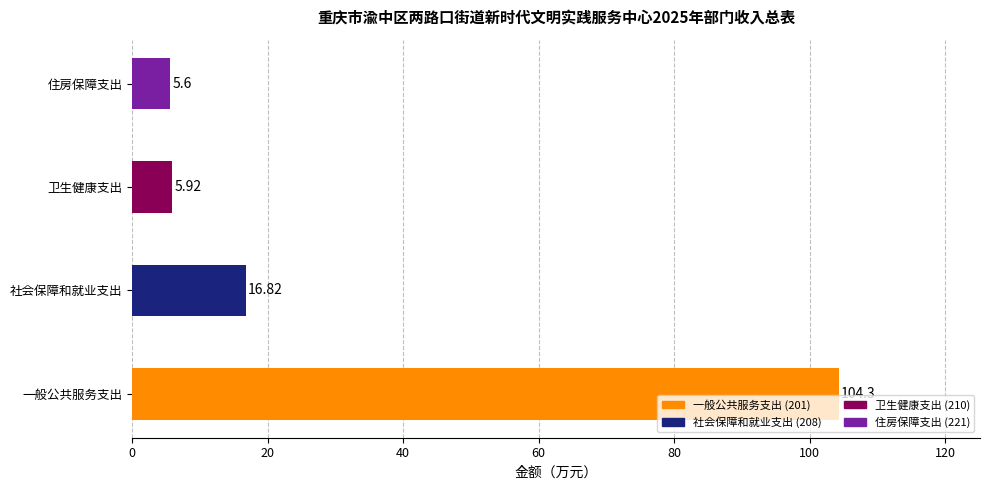

Where is the data nearest to the value 54?

社会保障和就业支出